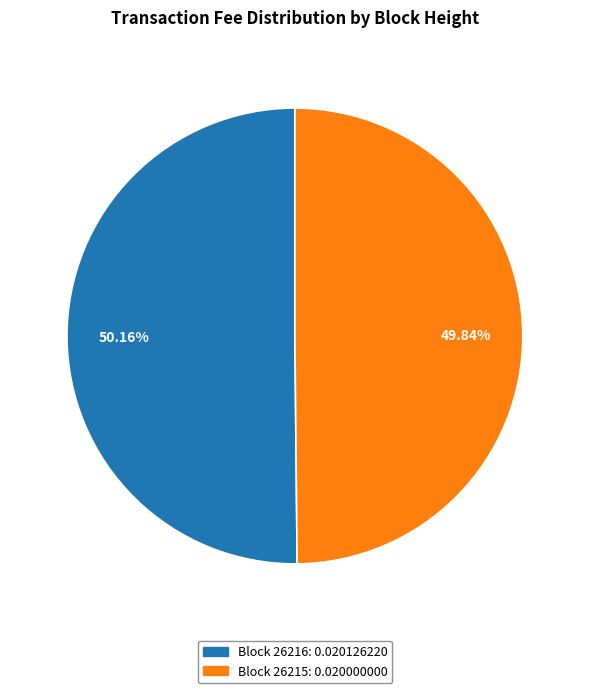

Is there any slice that represents more than half of the pie?

Yes